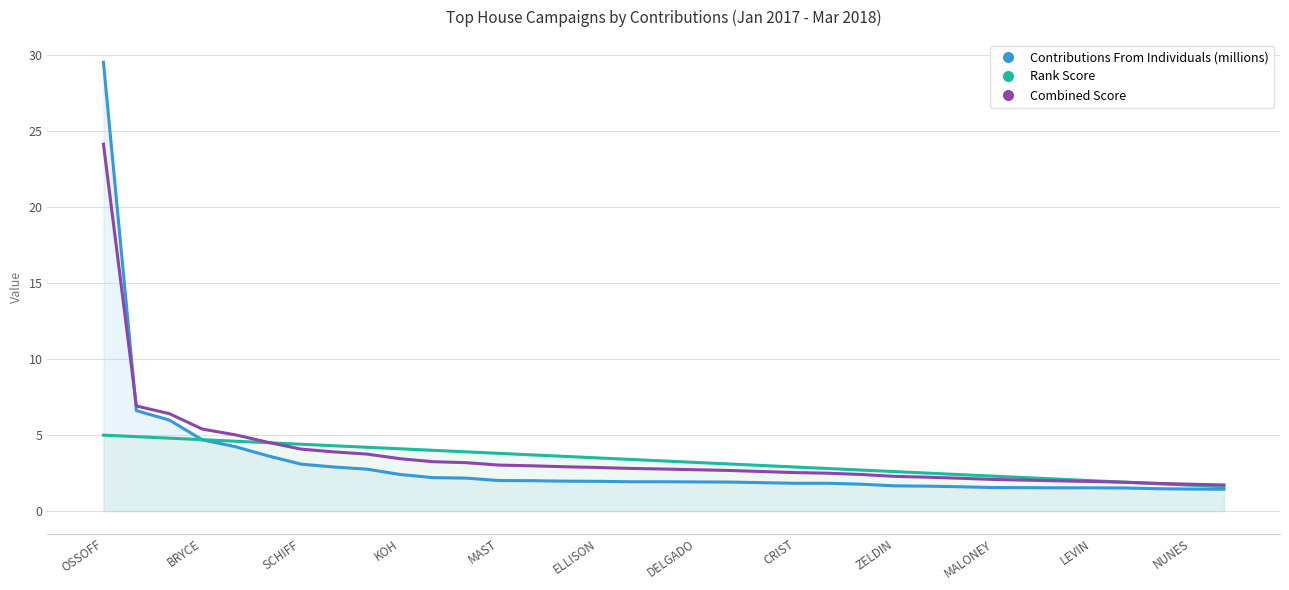

Between DELGADO and 28, which series saw the biggest shift?

Rank Score